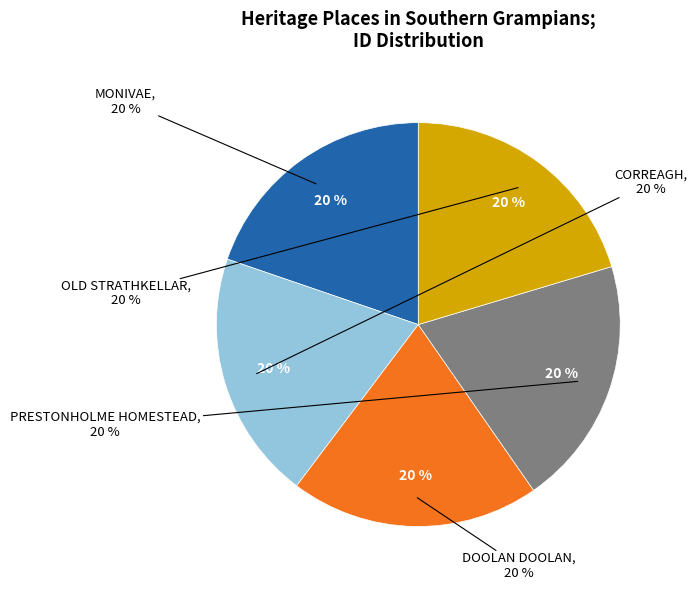

To the nearest percent, what is the combined percentage of CORREAGH and DOOLAN DOOLAN?

40%